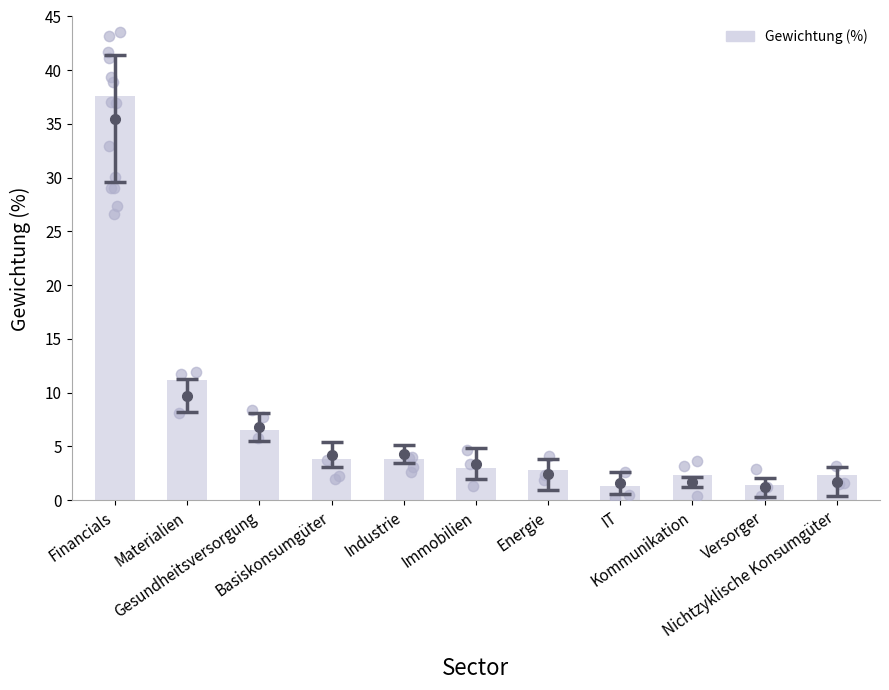

Between Gesundheitsversorgung and Materialien, which is larger?

Materialien